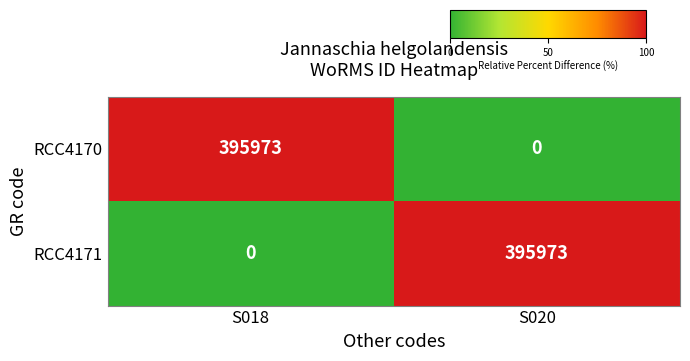

At which label is RCC4171 closest to 197986?

S018